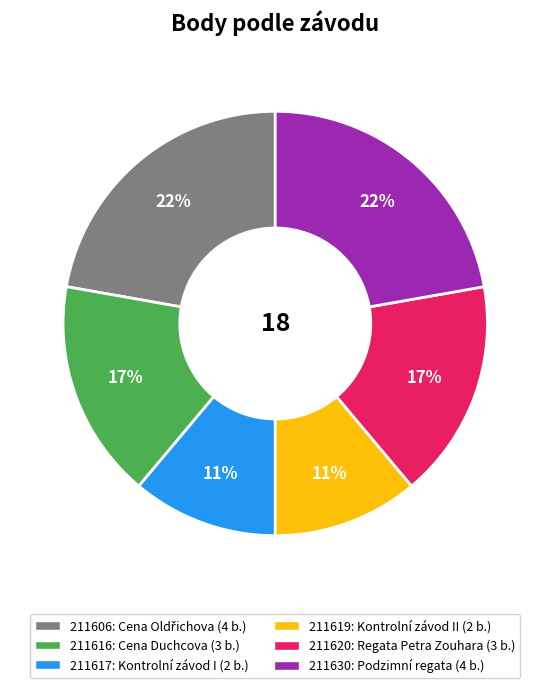

How many slices are in this pie chart?

6